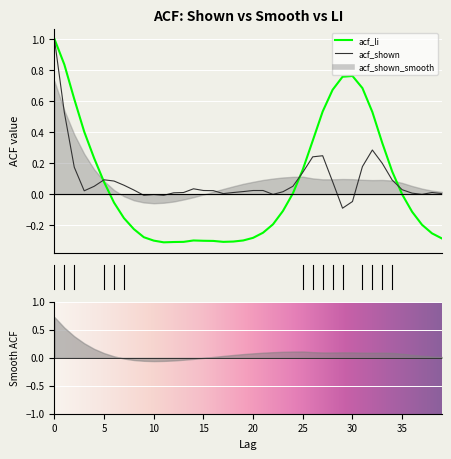

How many data points in acf_shown are above 0?

33